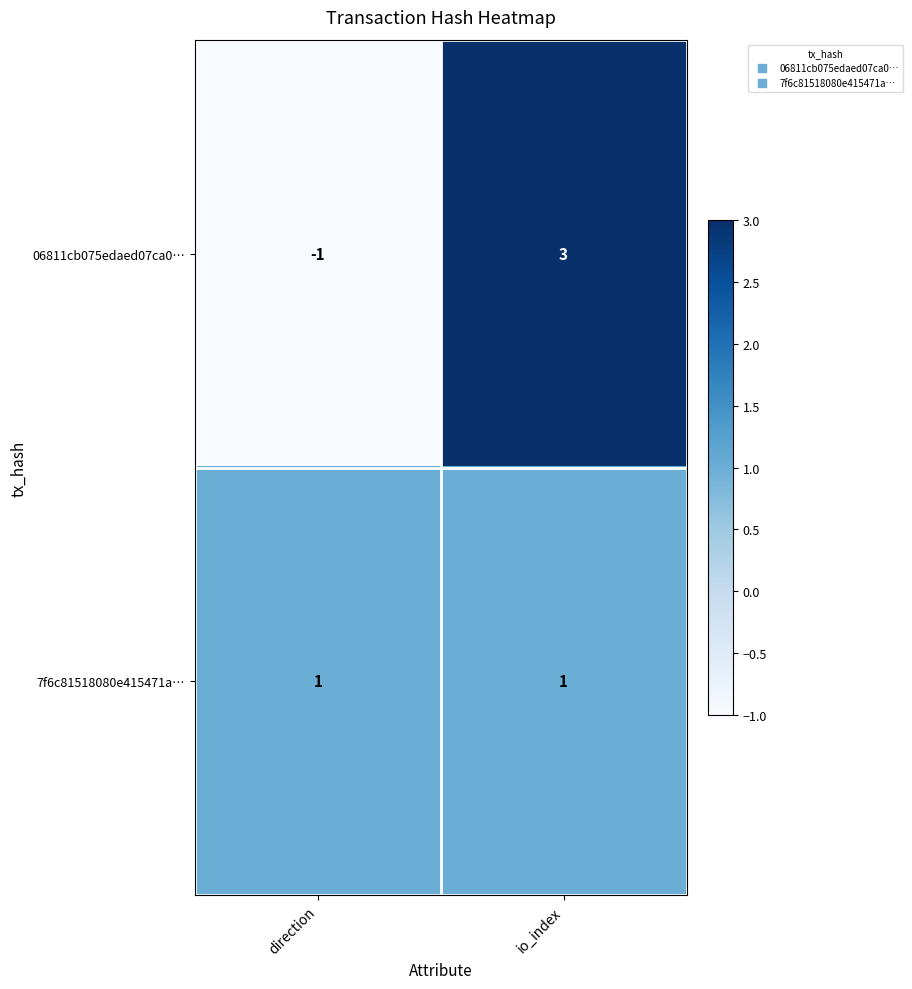

Which series has the largest range (max minus min)?

06811cb075edaed07ca0…